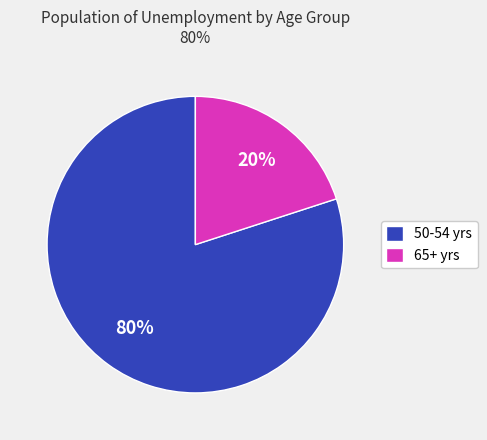

What is the ratio of the value at 50-54 yrs to the value at 65+ yrs?

4.0